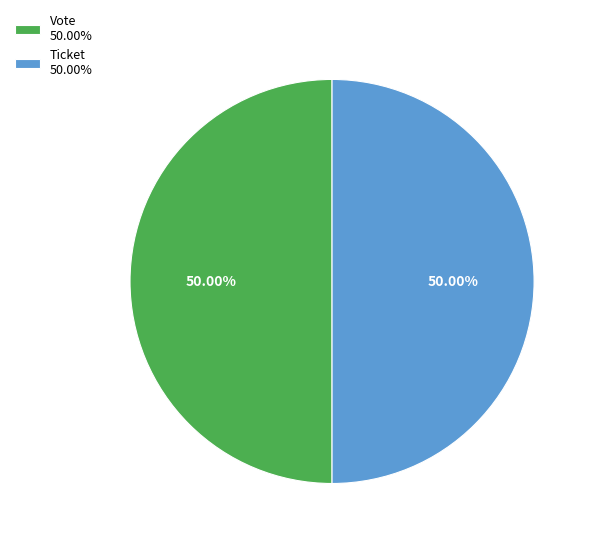

Is the sum of Ticket 50.00% and Vote 50.00% greater than half?

Yes